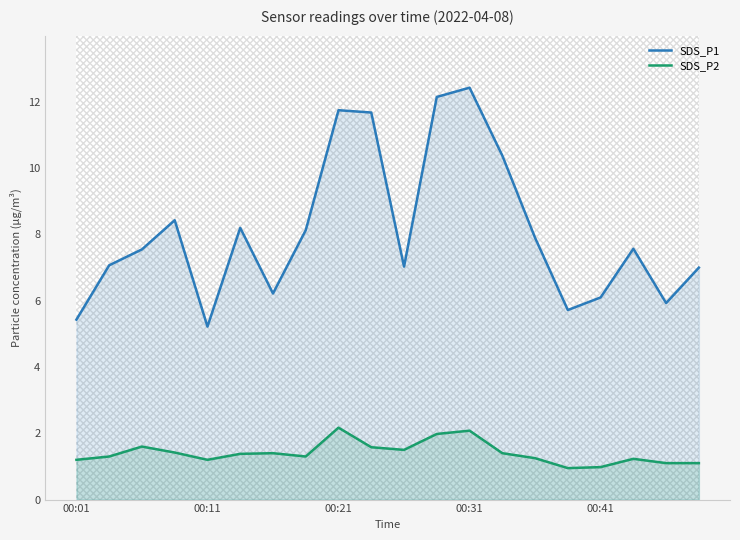

What is the value of the SDS_P1 point at the 14th from the left?

10.4